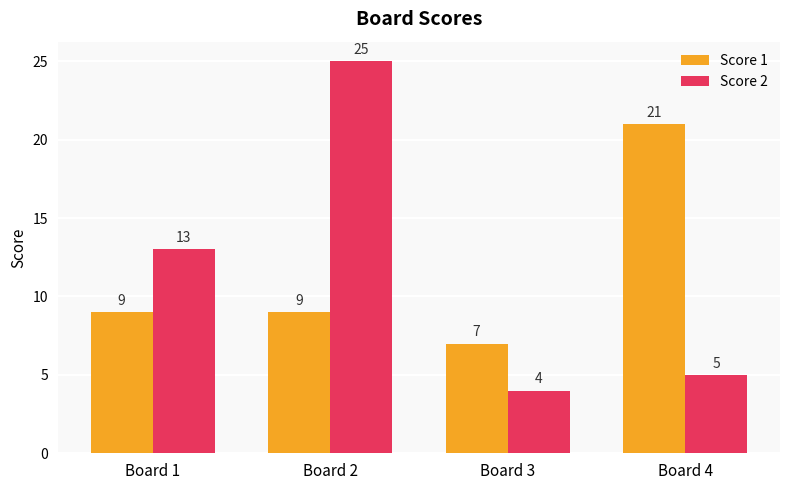

The value of Score 2 at Board 1 is 13. True or false?

True